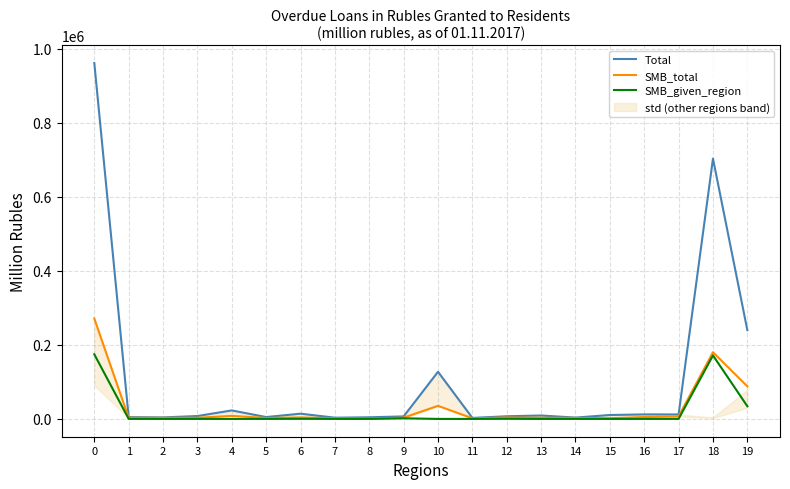

What is the value of the SMB_given_region point at the 9th from the left?

58